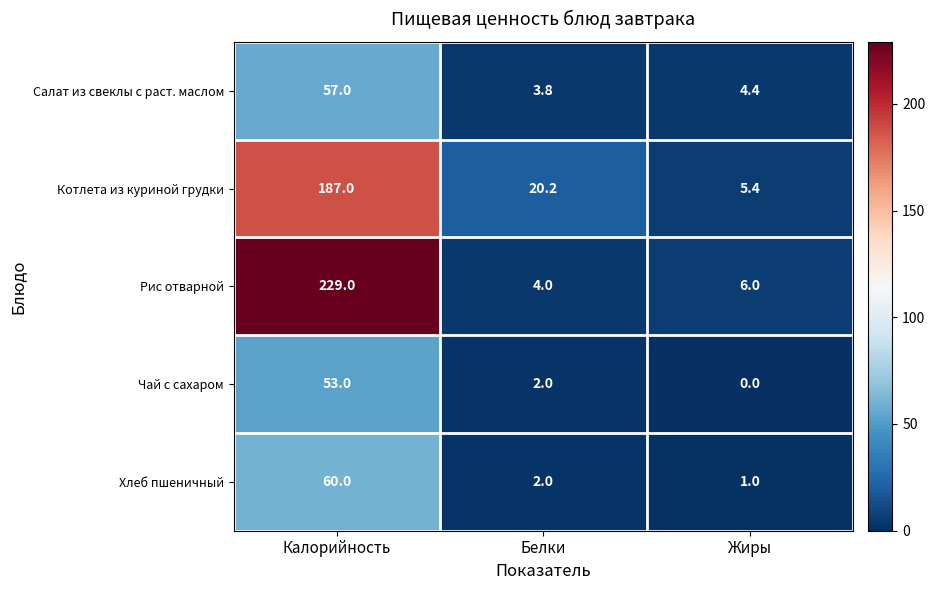

At which label is Хлеб пшеничный closest to 30?

Белки